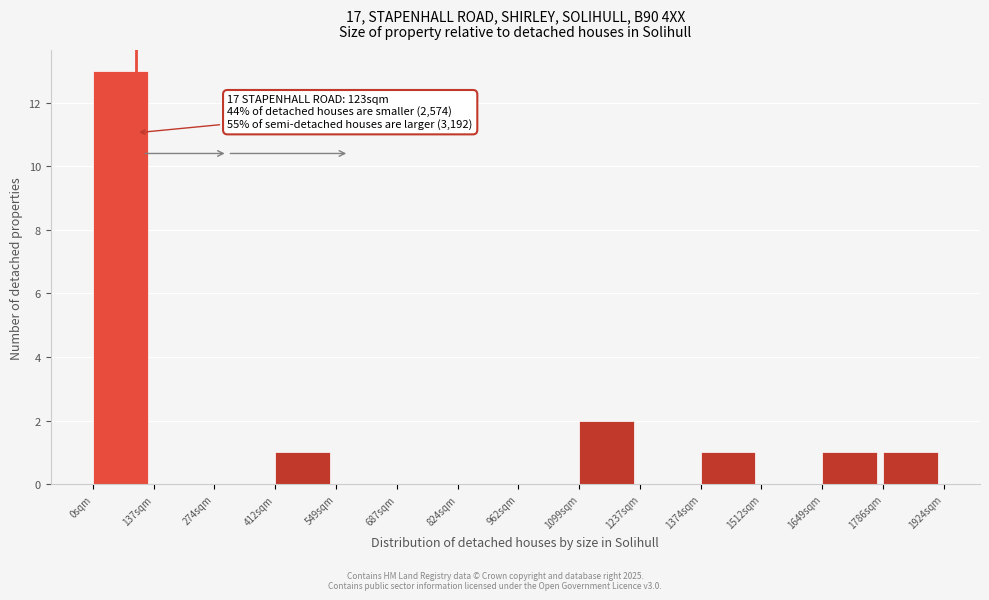

Over which range of the x-axis is the bar tallest?

0 to 140